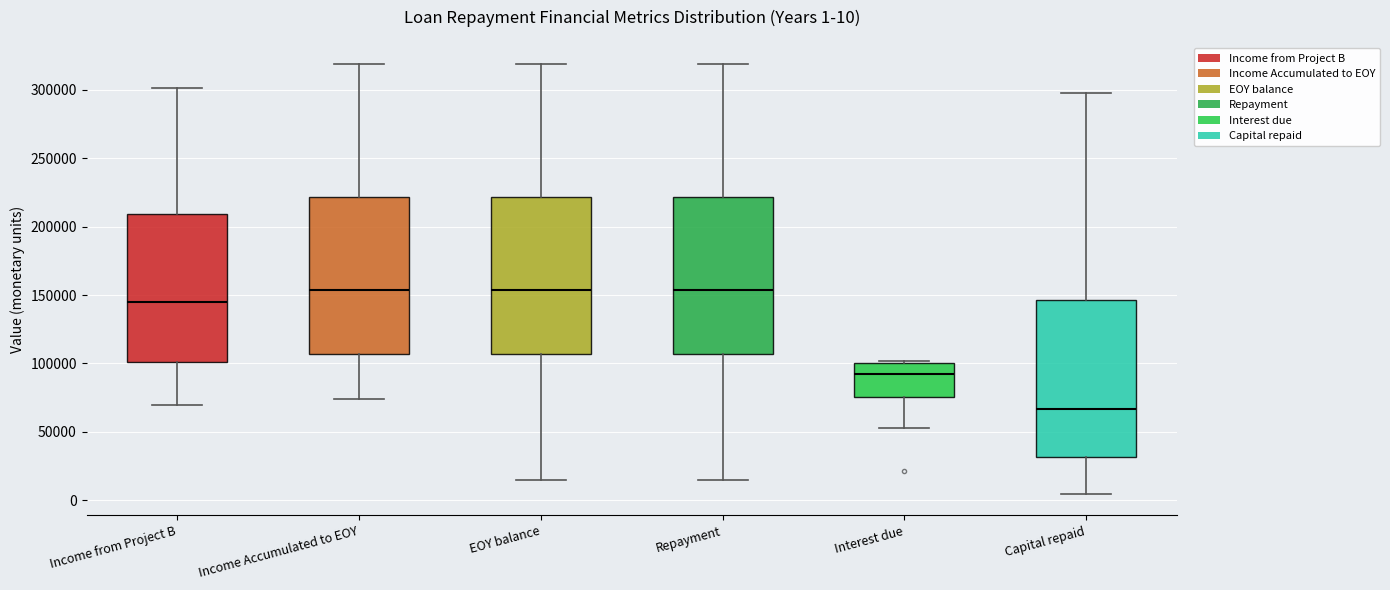

Which box has the lowest median line?

Capital repaid